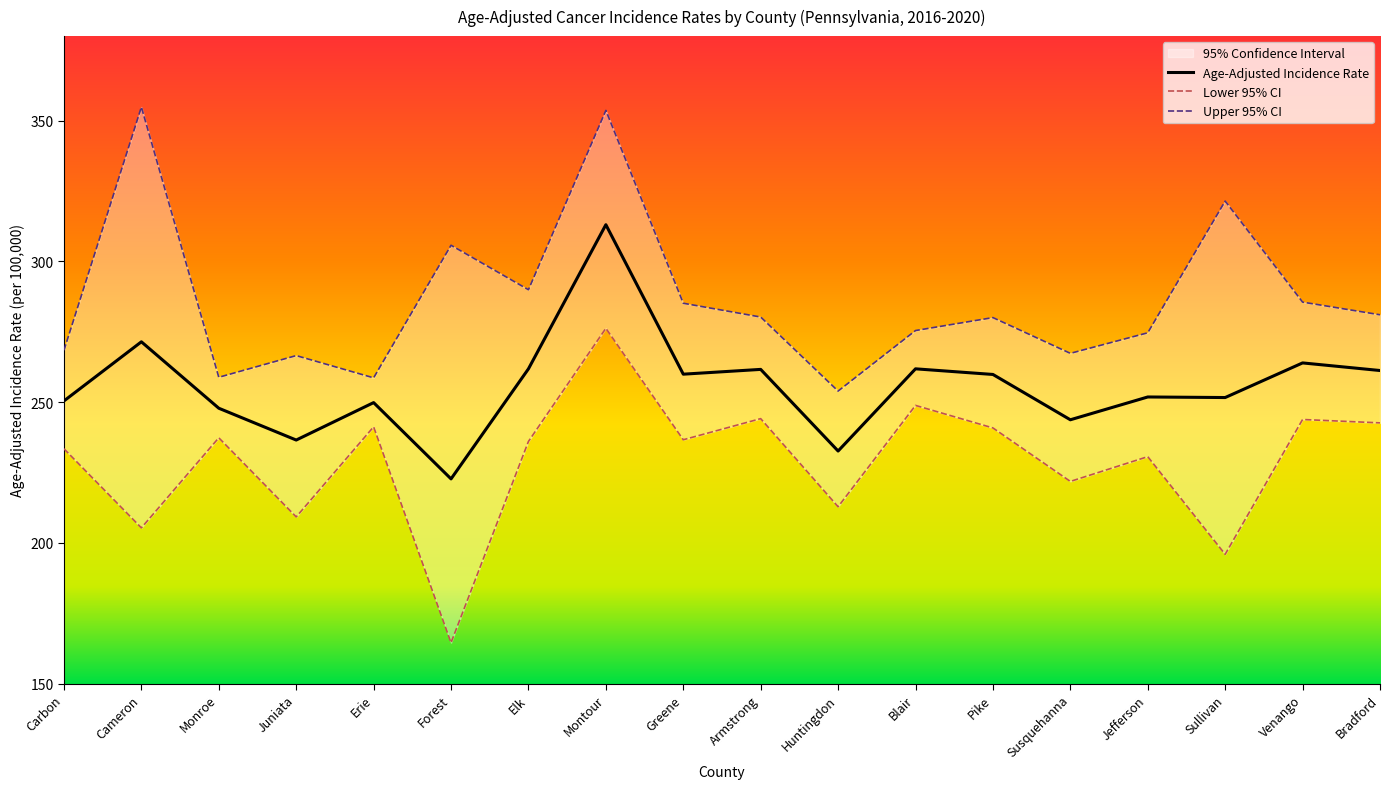

True or false: Age-Adjusted Incidence Rate and Lower 95% CI intersect in this chart.

False